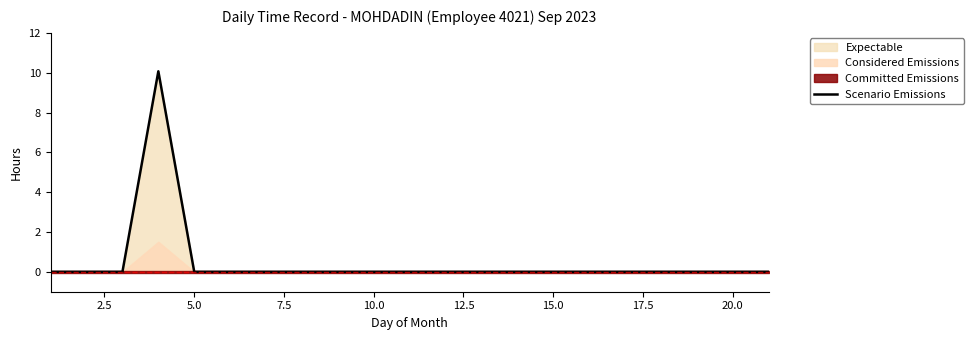

The Scenario Emissions series shows -5.8 at 20.0. True or false?

False